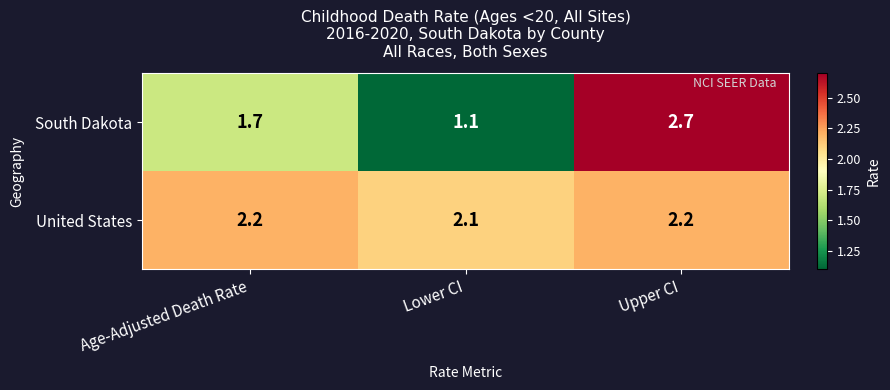

The value of United States at Upper CI is 1.3. True or false?

False